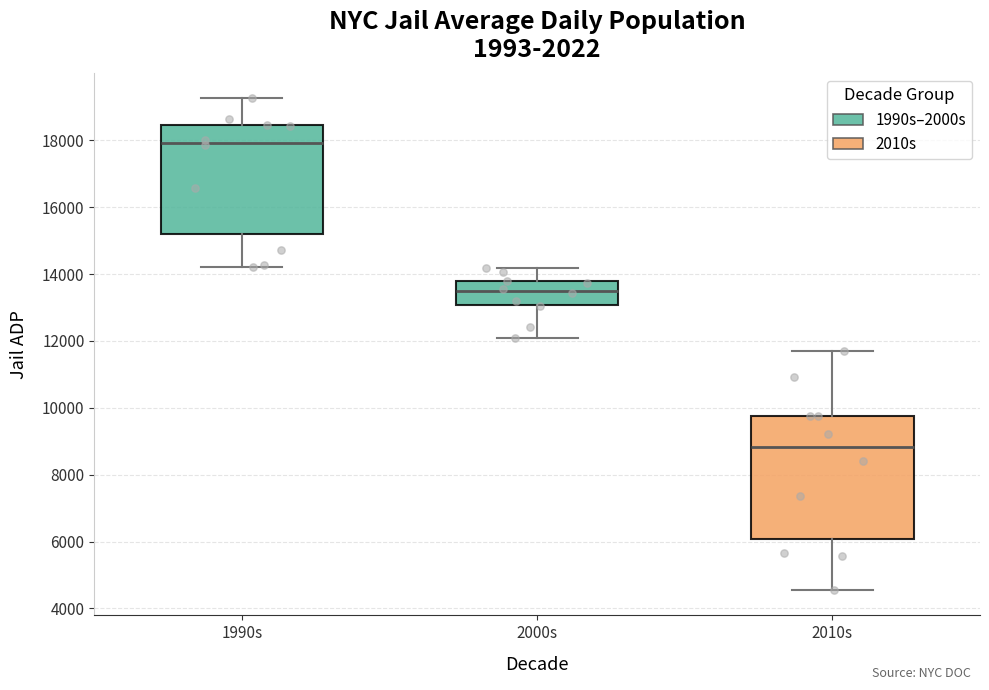

Reading left to right, read every box against the y-axis: the position of its median line, the range the box covers, and the ends of its whiskers. The values are not printed on the chart, so give them approximately, as read against the axis.

1990s: median 18000, box 15200 to 18400, whiskers 14200 to 19200
2000s: median 13400, box 13000 to 13800, whiskers 12000 to 14200
2010s: median 8800, box 6000 to 9800, whiskers 4600 to 11600